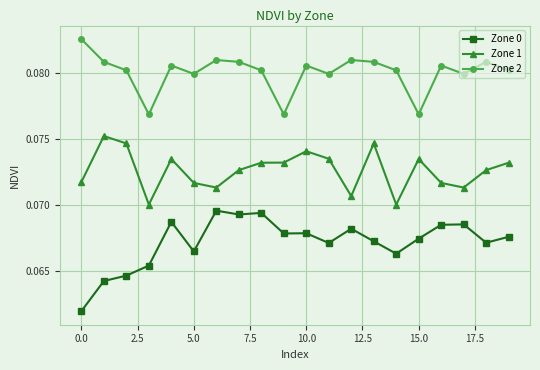

True or false: Zone 1 and Zone 0 cross at least once.

False